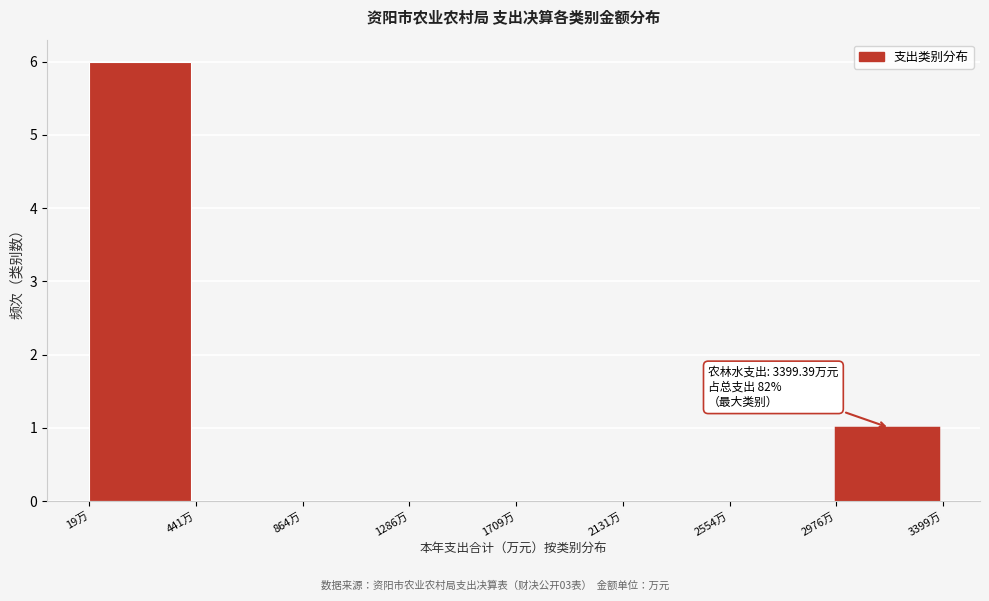

Over which range of the x-axis is the bar tallest?

0 to 450